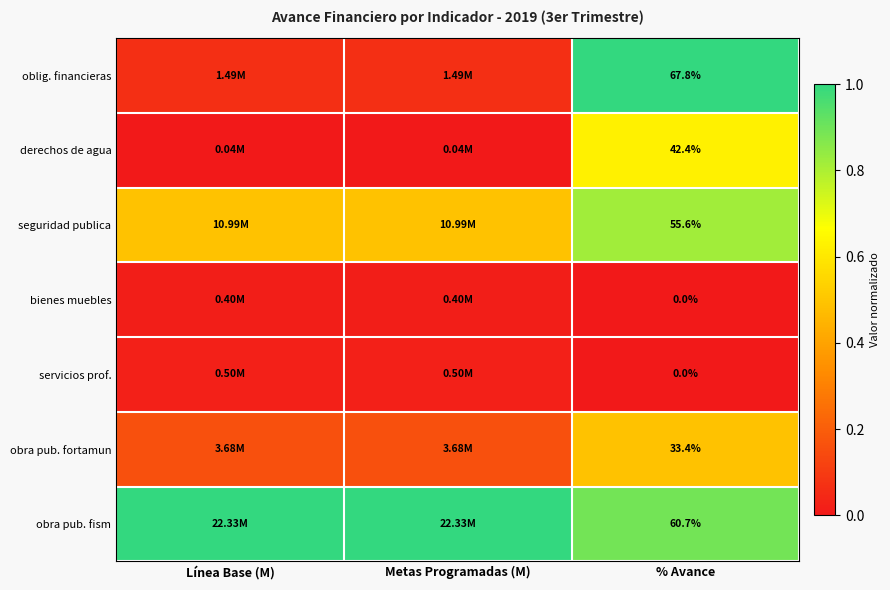

At how many categories does at least one series exceed 0?

3